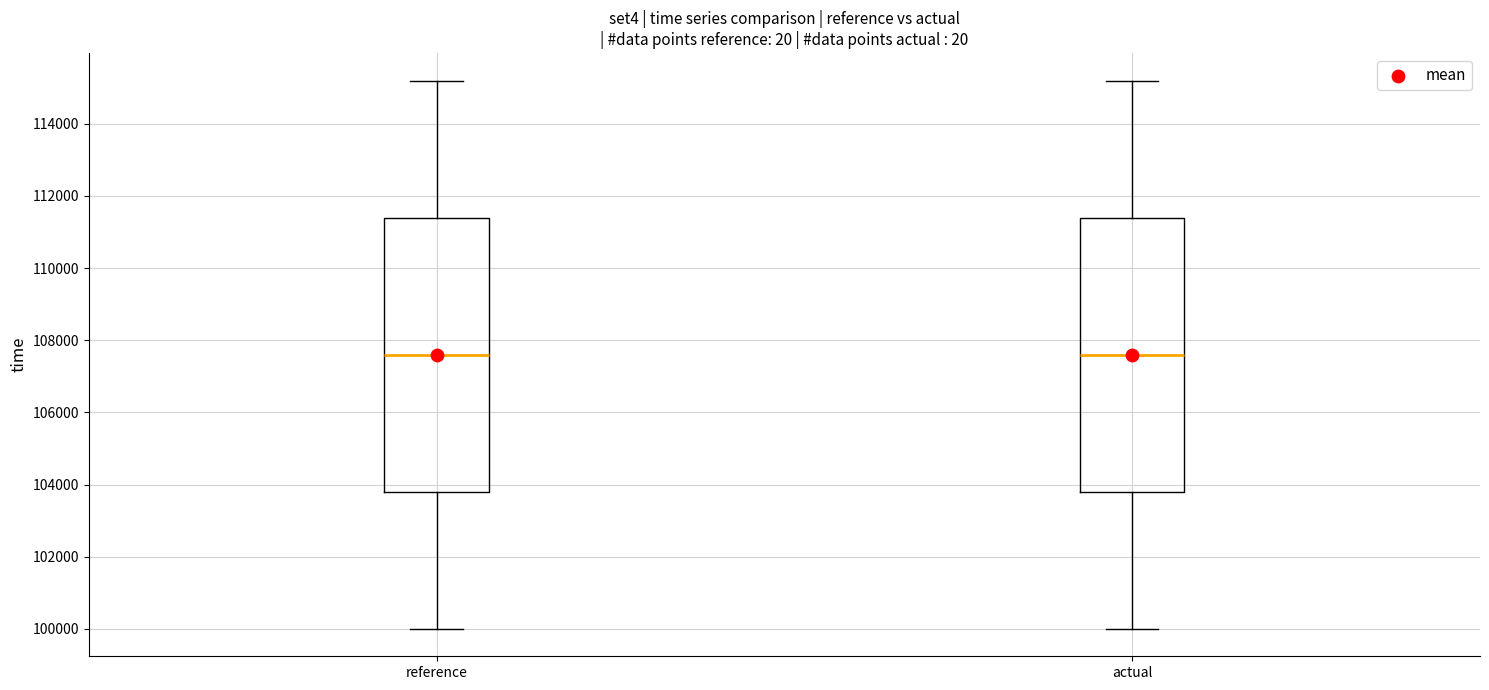

Where is the upper edge of the box for actual on the y-axis? The values are not printed on the chart, so give them approximately, as read against the axis.

111400